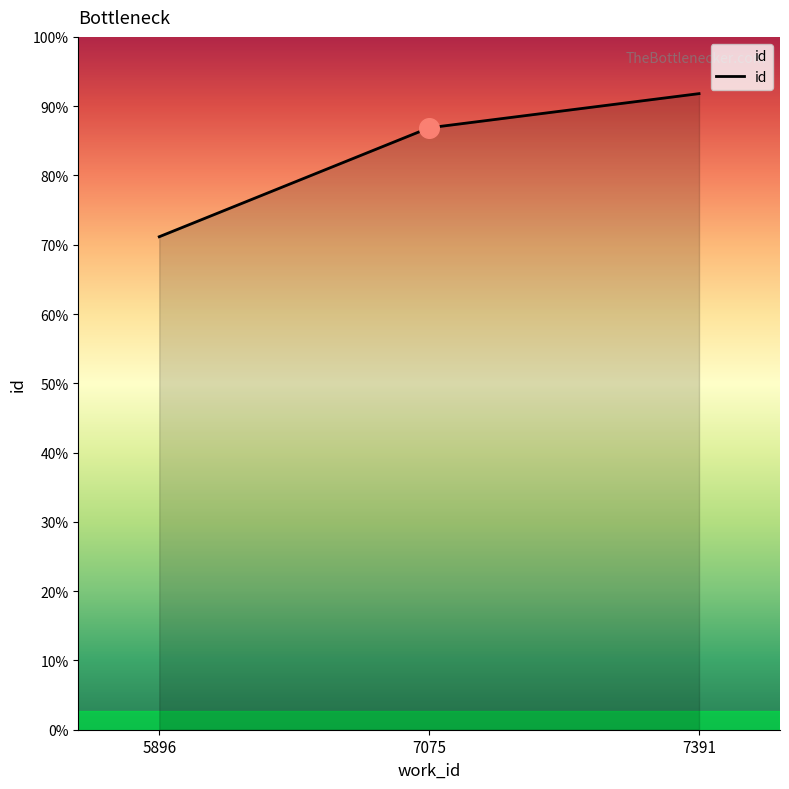

Which has a higher value, 7391 or 5896?

7391